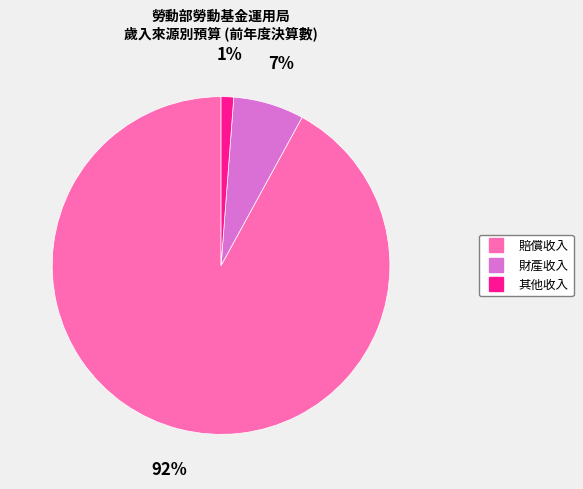

Count the number of slices in the pie.

3